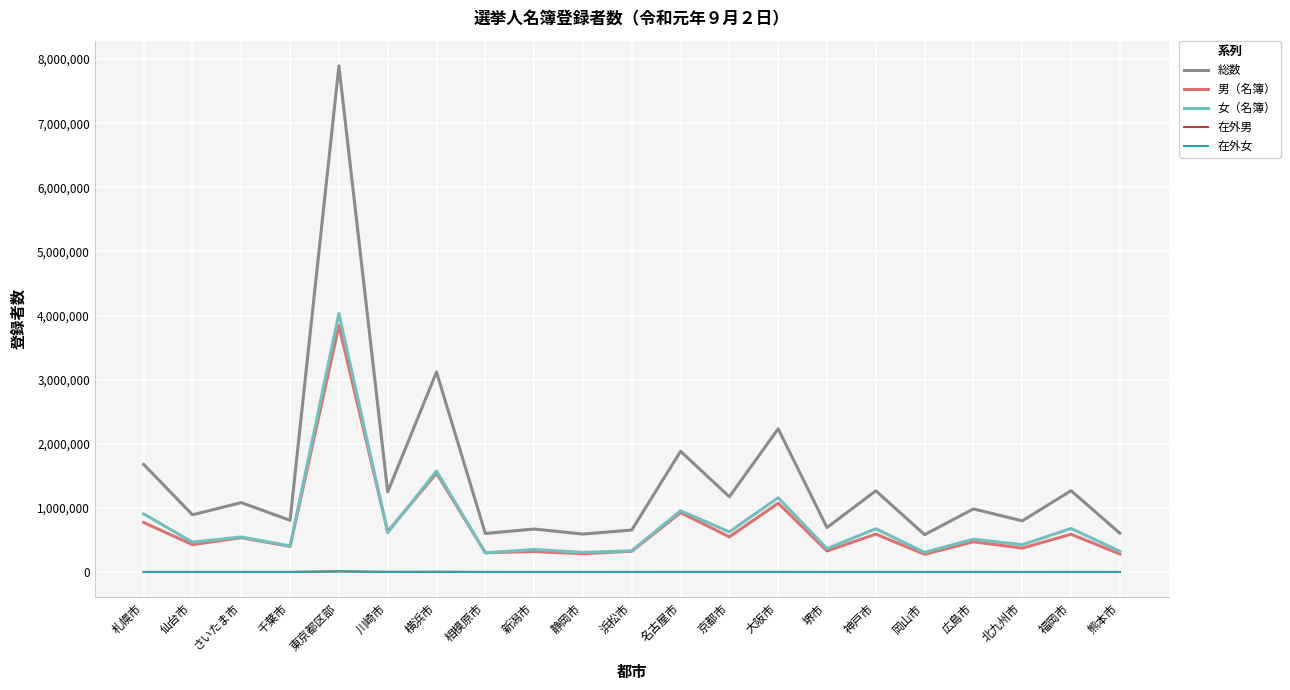

Between 大阪市 and 神戸市, which series saw the biggest shift?

総数